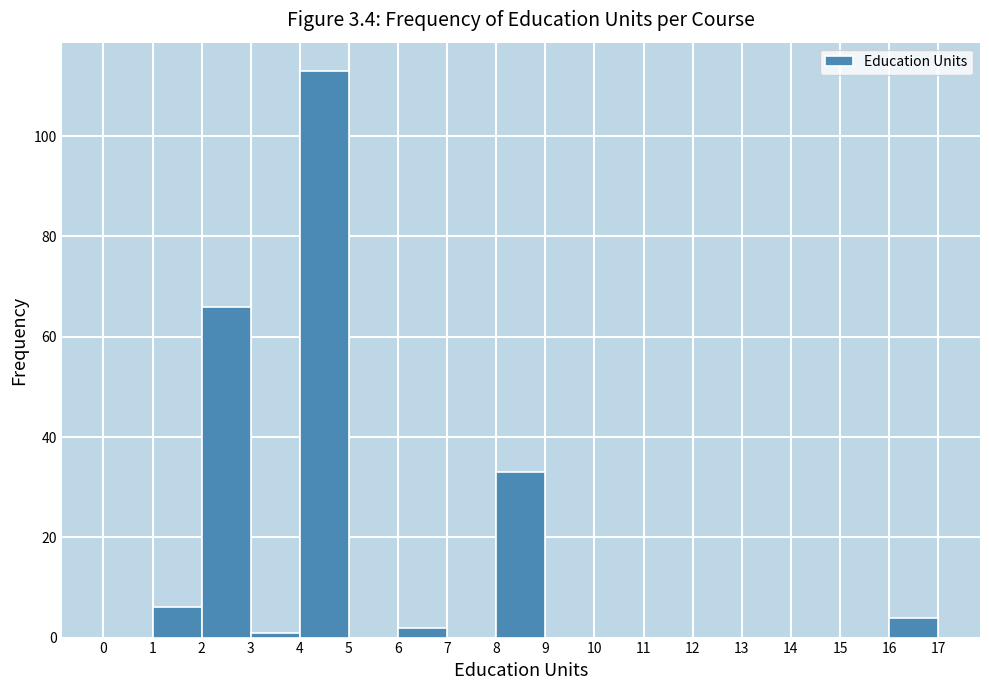

Reading left to right, list every bar in this chart as the range it spans on the x-axis followed by its height. The values are not printed on the chart, so give them approximately, as read against the axis.

0 to 1: 0
1 to 2: 6
2 to 3: 66
3 to 4: under 2
4 to 5: 114
5 to 6: 0
6 to 7: 2
7 to 8: 0
8 to 9: 34
9 to 10: 0
10 to 11: 0
11 to 12: 0
12 to 13: 0
13 to 14: 0
14 to 15: 0
15 to 16: 0
16 to 17: 4